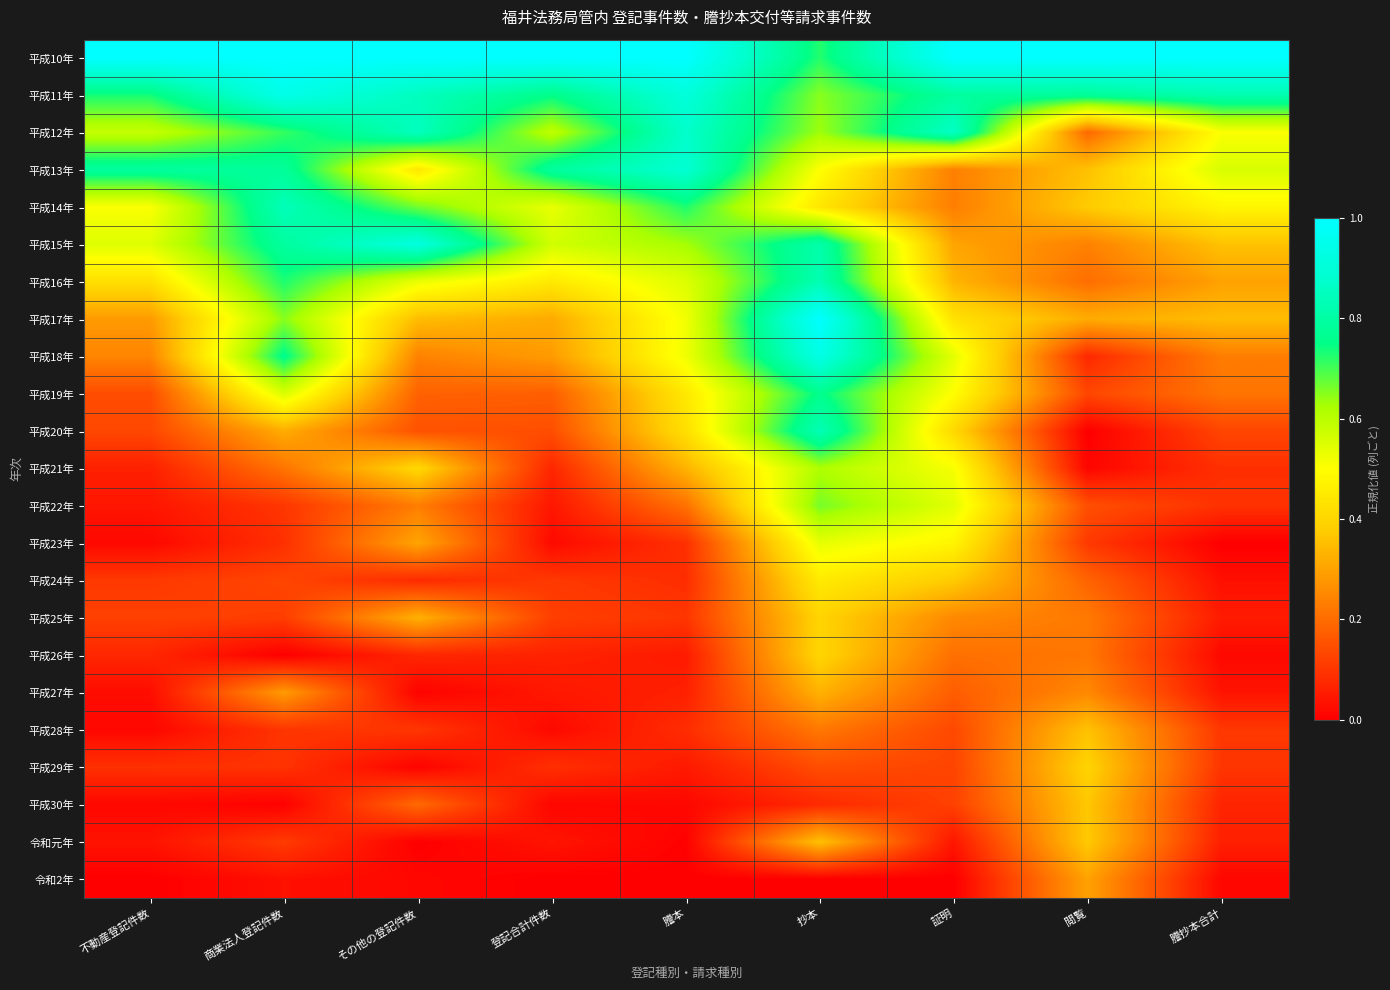

Between 謄抄本合計 and 商業法人登記件数, which is larger?

謄抄本合計